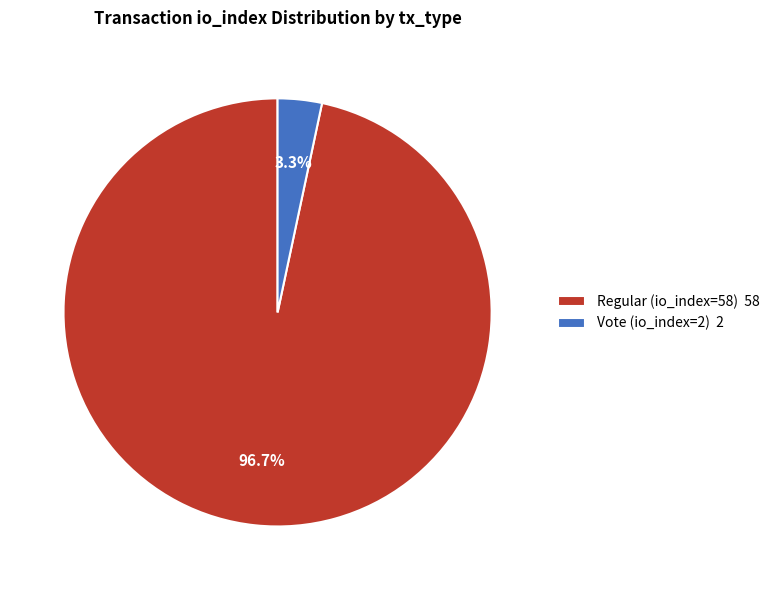

Is it true that Vote (io_index=2) is 3% of the pie?

True